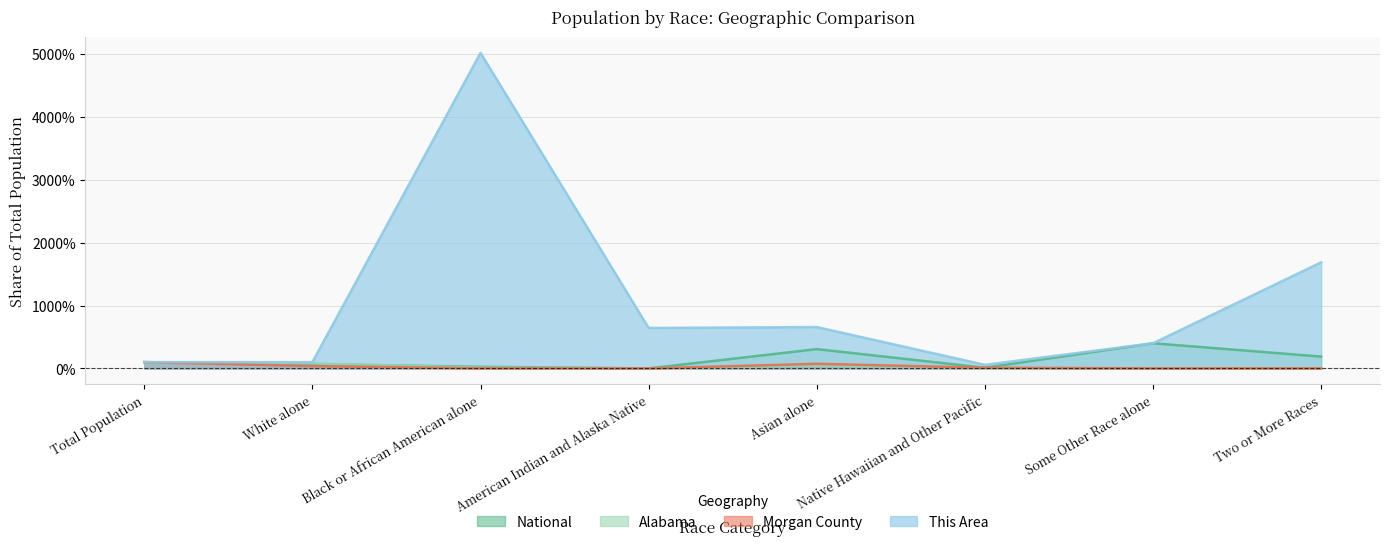

What position from the left is Asian alone?

5